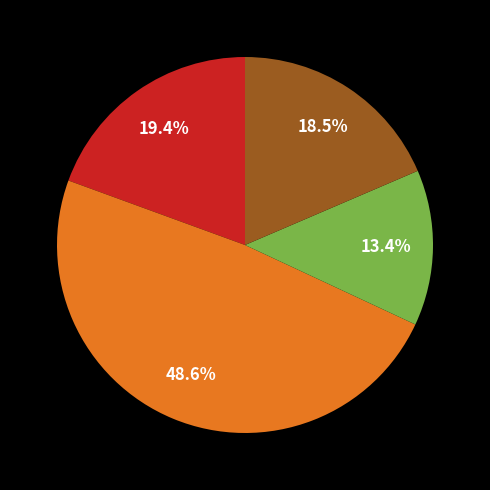

Does any single category account for the majority?

No